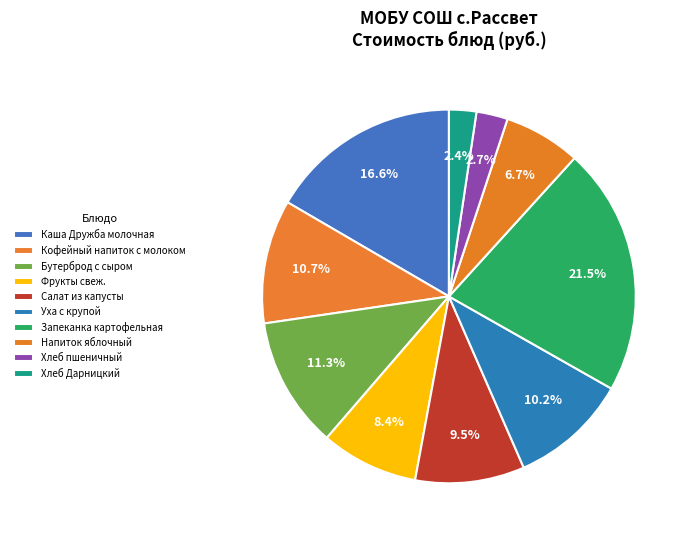

Is Уха с крупой the majority of the pie?

No